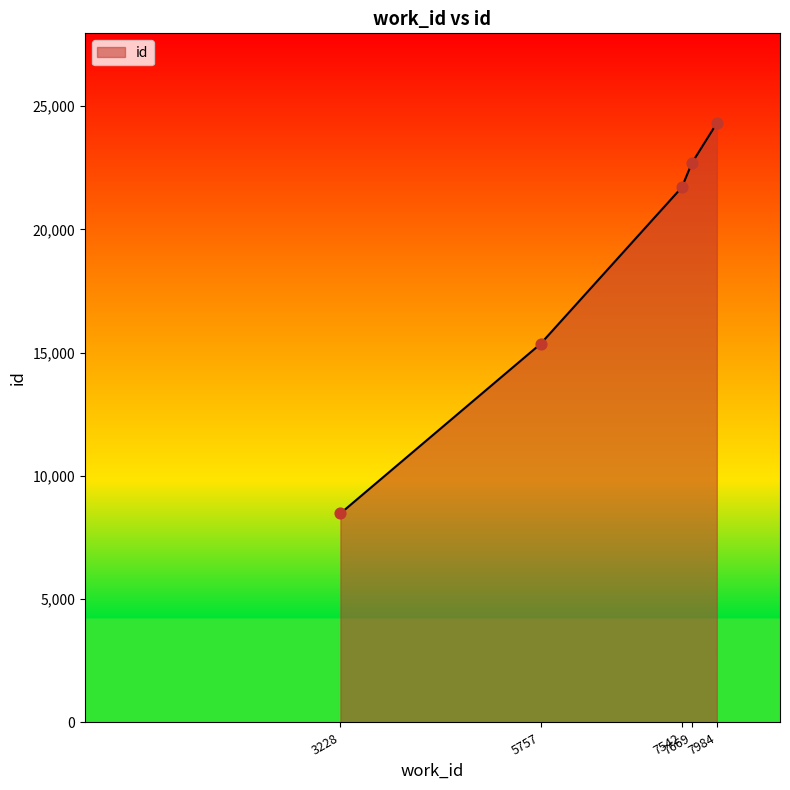

What is the ratio of the value at 5757 to the value at 7984?

0.6